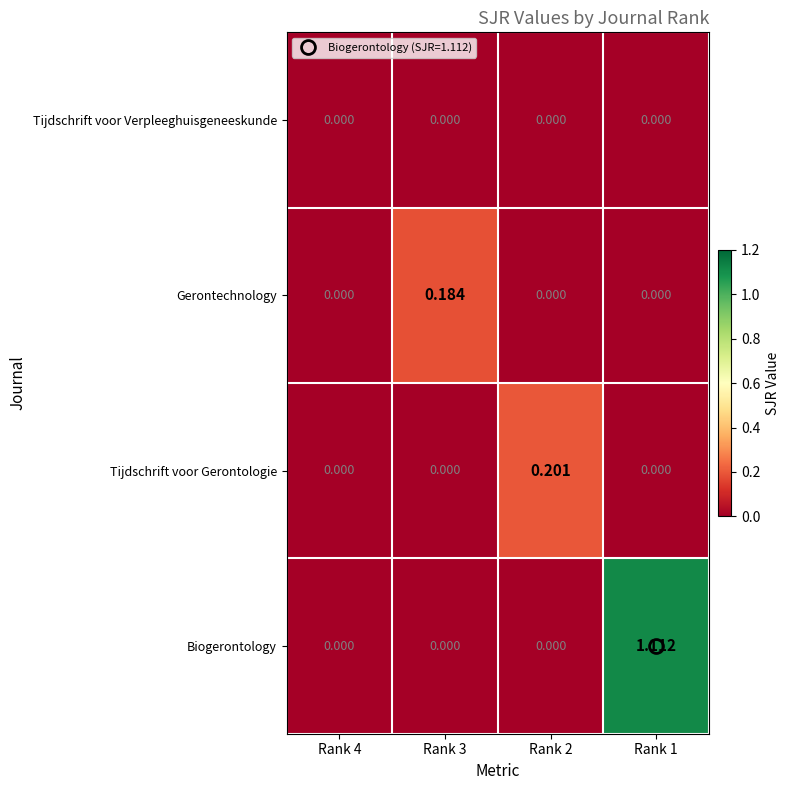

How many categories are shown in the chart?

4